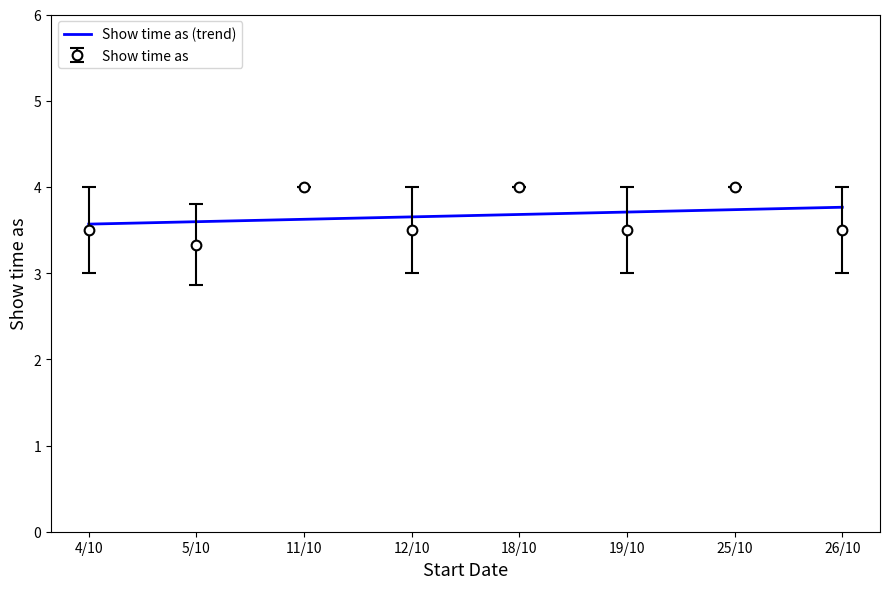

Which series has the widest spread of values?

Show time as